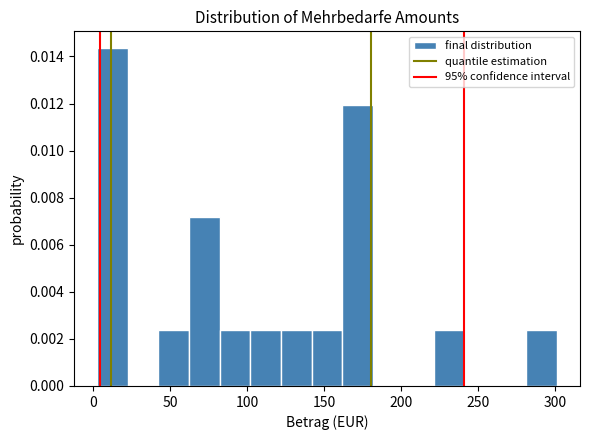

Read against the x-axis, roughly where is the centre of the tallest bar?

10